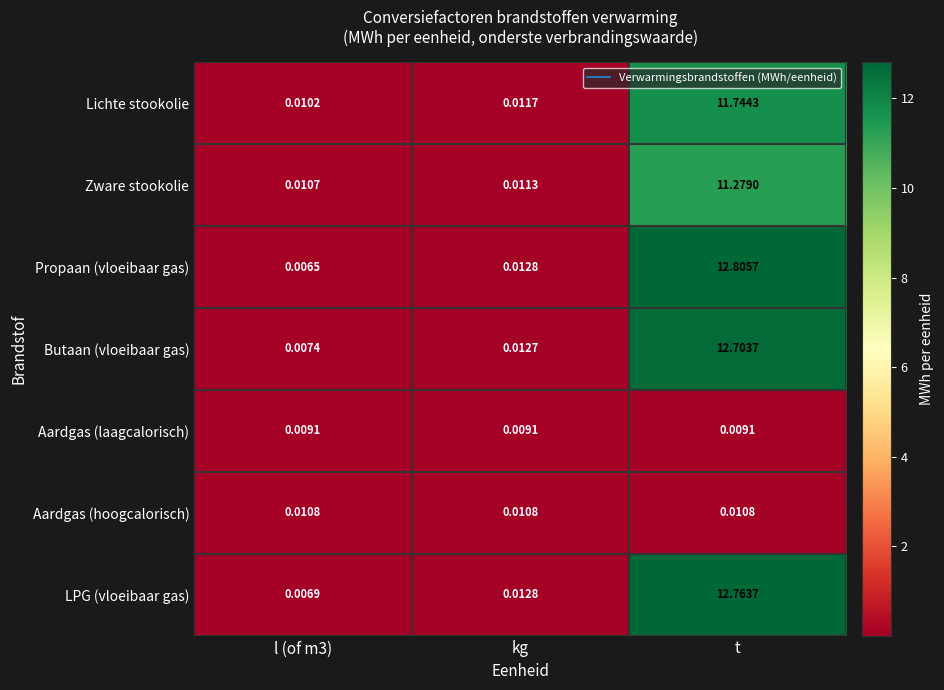

How many distinct data groups are displayed?

7